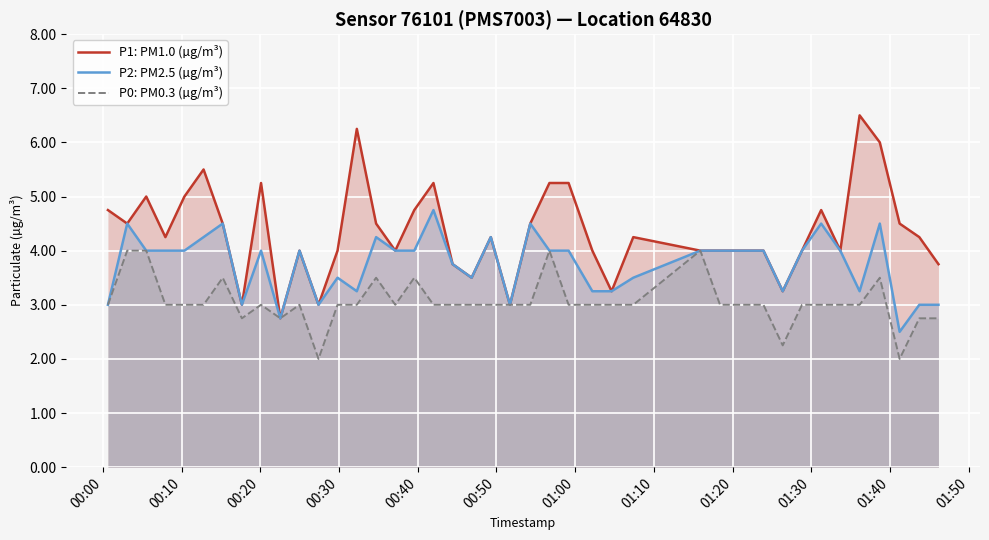

How many interior local valleys does the P2: PM2.5 (µg/m³) series have?

9